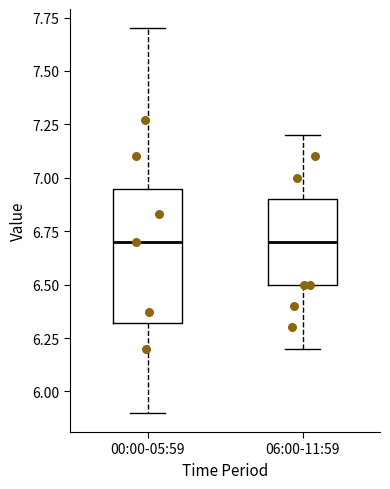

Reading left to right, read every box against the y-axis: the position of its median line, the range the box covers, and the ends of its whiskers. The values are not printed on the chart, so give them approximately, as read against the axis.

00:00-05:59: median 6.70, box 6.30 to 6.95, whiskers 5.90 to 7.70
06:00-11:59: median 6.70, box 6.50 to 6.90, whiskers 6.20 to 7.20